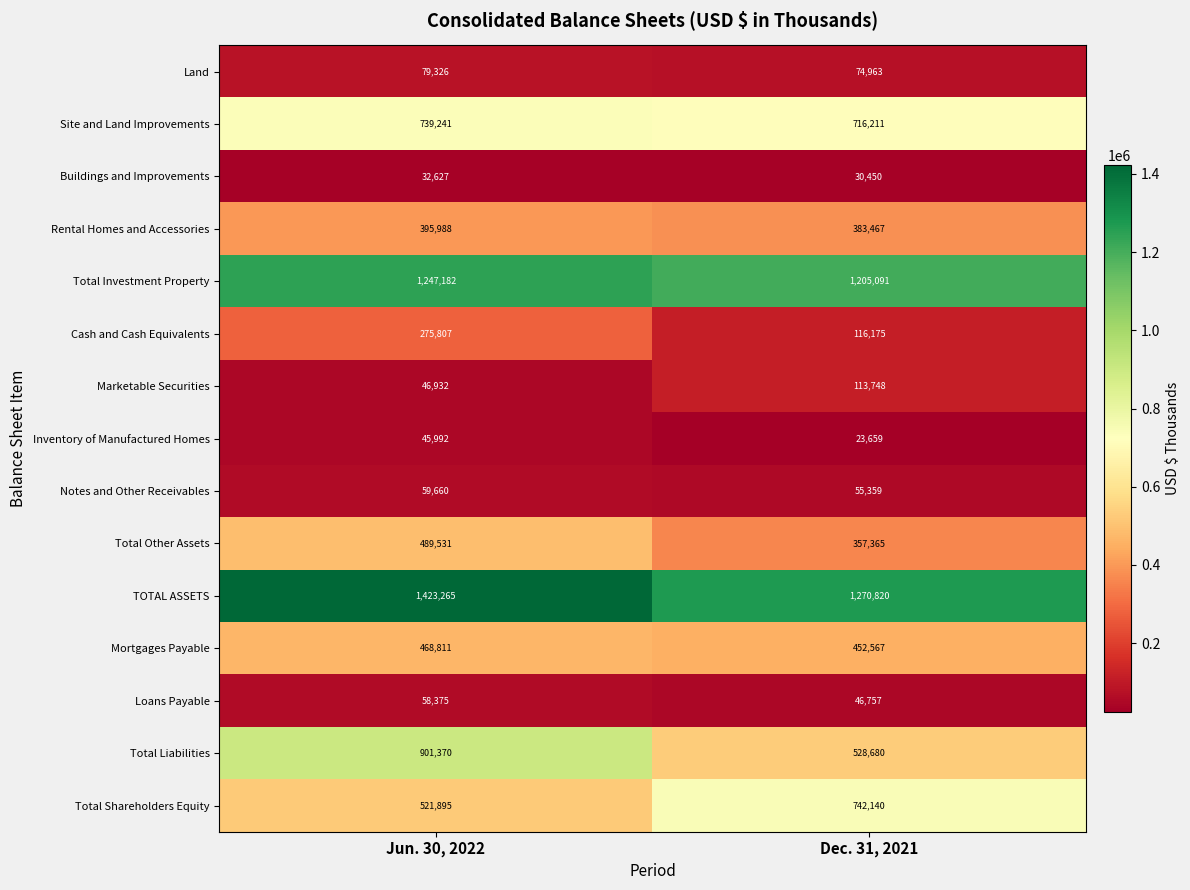

True or false: Rental Homes and Accessories has a value of 633444 at Dec. 31, 2021.

False